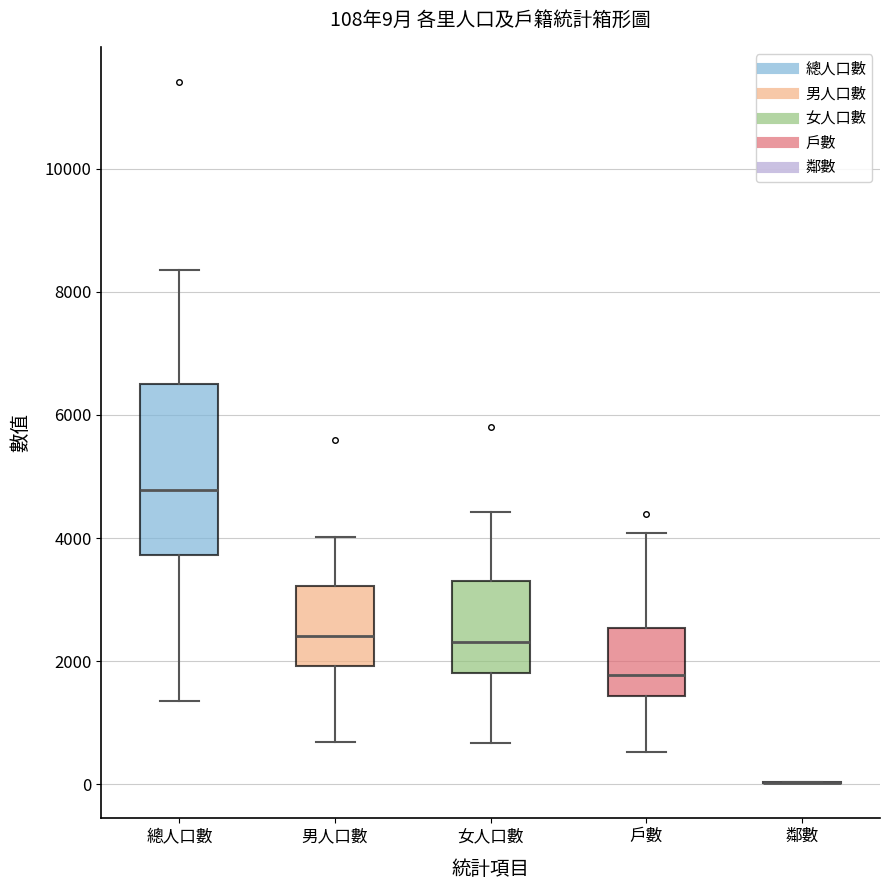

Which box is the tallest, from its lower edge to its upper edge?

總人口數